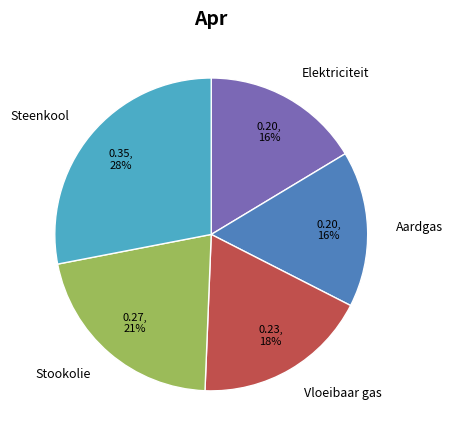

Combined, do Elektriciteit and Aardgas account for over 50%?

No